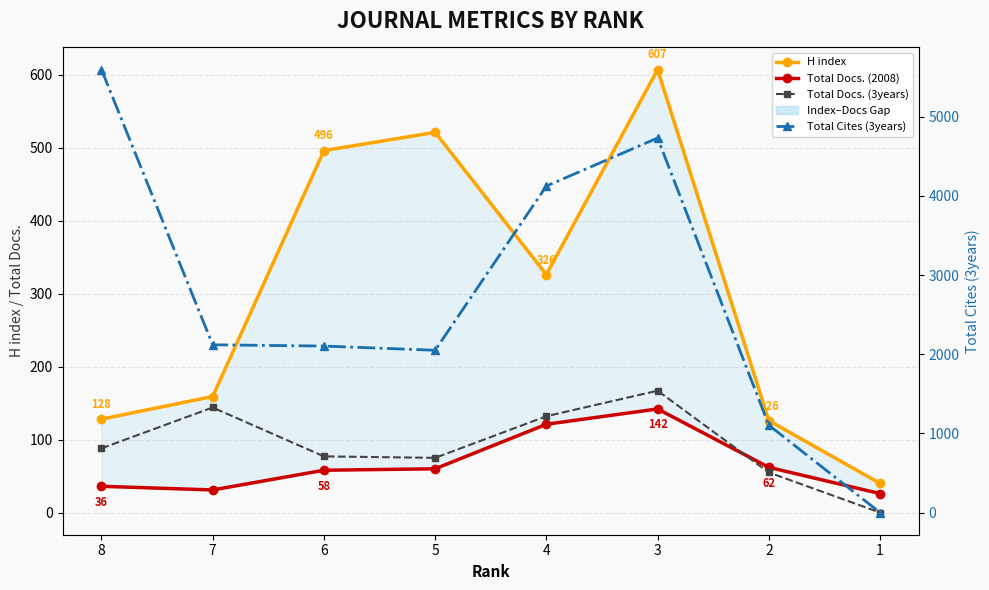

At how many categories does at least one series exceed 1034?

7